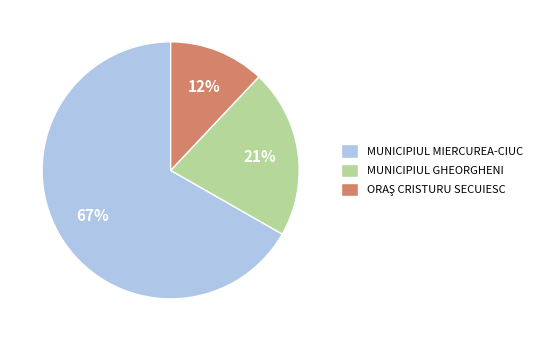

Does MUNICIPIUL MIERCUREA-CIUC account for over 50% of the chart?

Yes